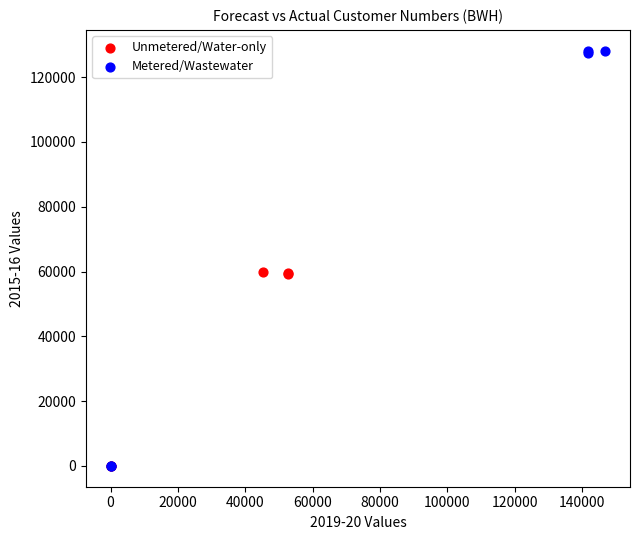

Which series has the widest spread of Y values?

Metered/Wastewater